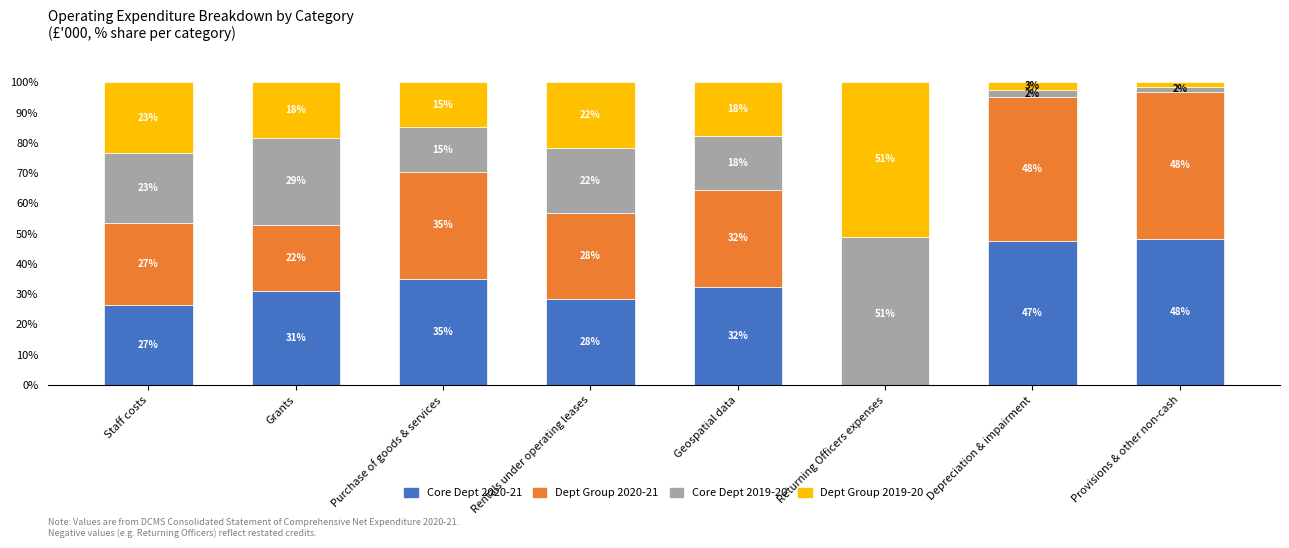

Where does the Dept Group 2020-21 series first go above 32?

Purchase of goods & services